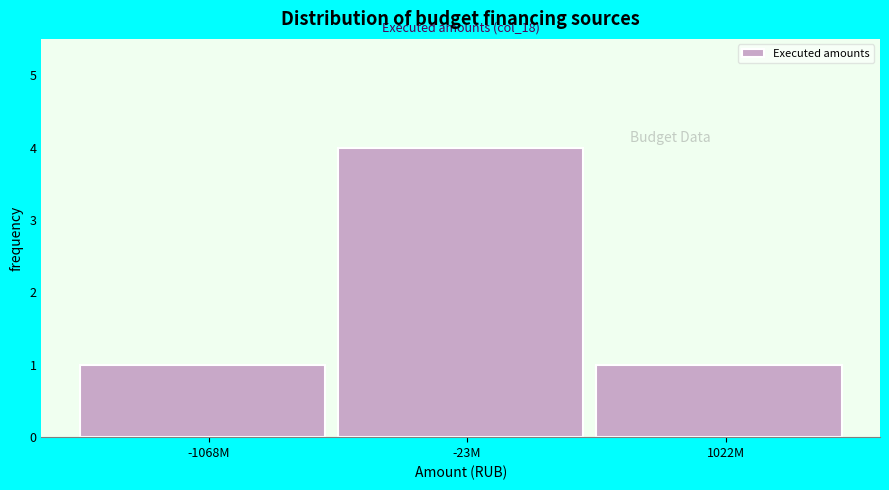

Reading left to right, what are all the values shown in this chart?

1	4	1